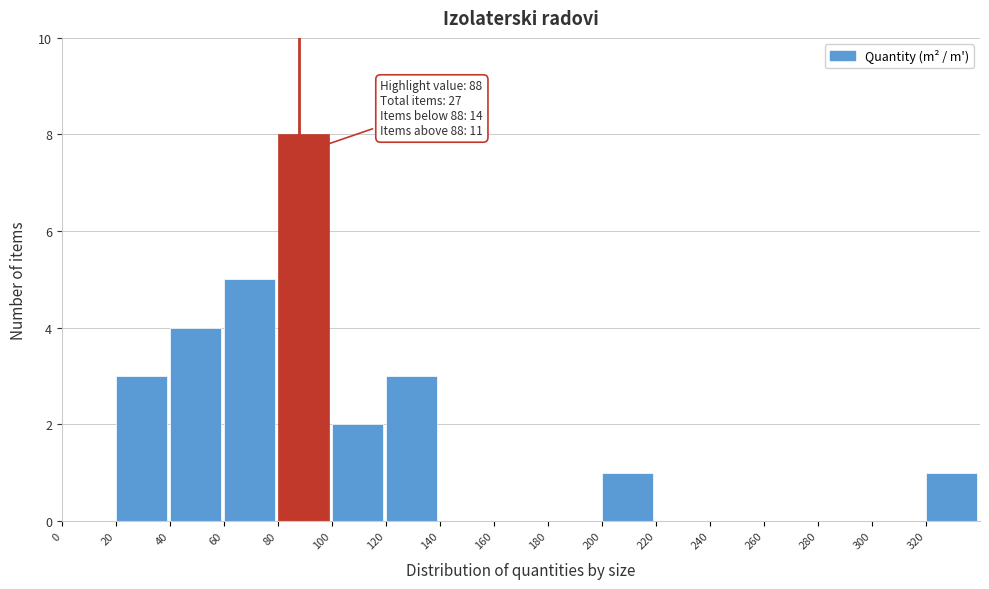

Which range on the x-axis has the tallest bar?

80 to 100